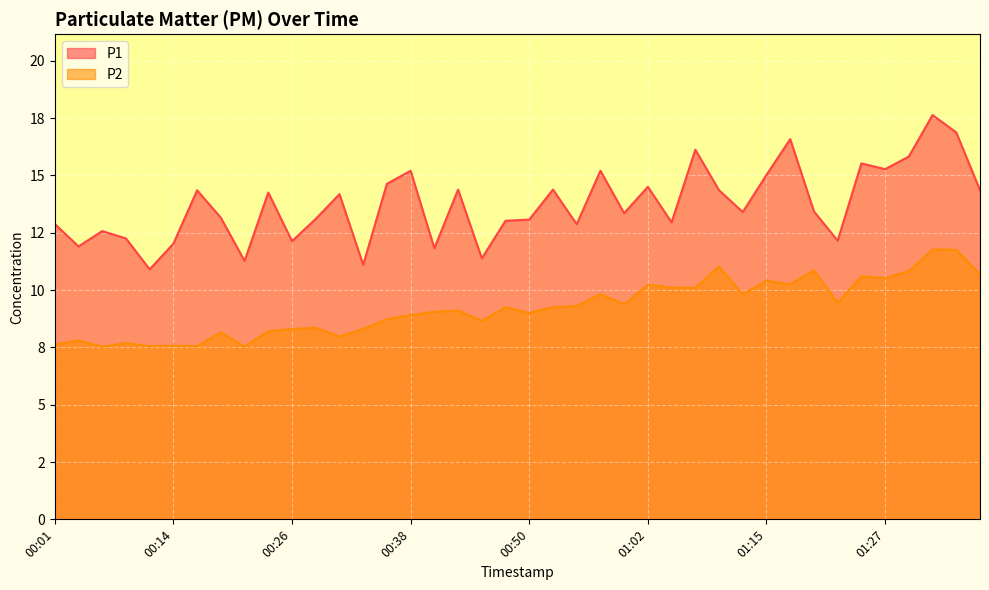

What position from the right is 01:00?

16